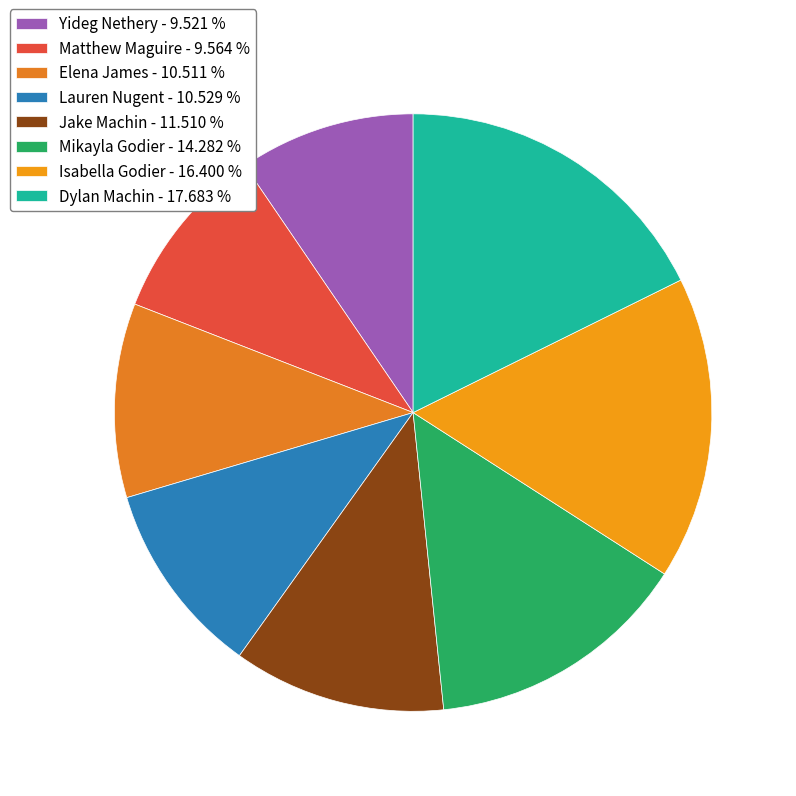

How many segments does this pie chart have?

8